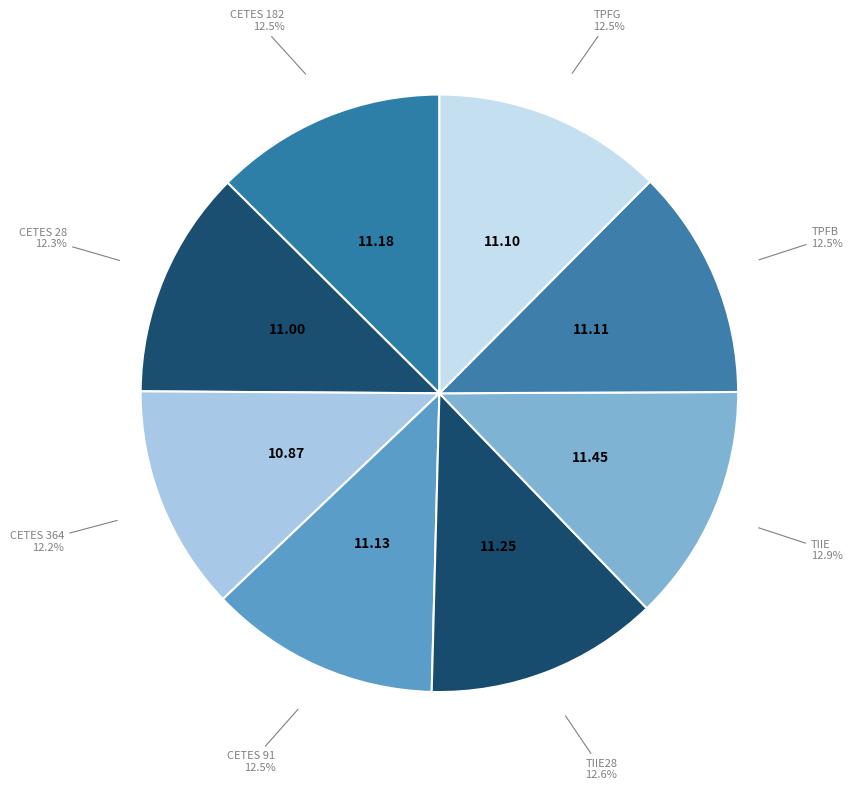

What percentage is the CETES 364 slice, to the nearest percent?

12%